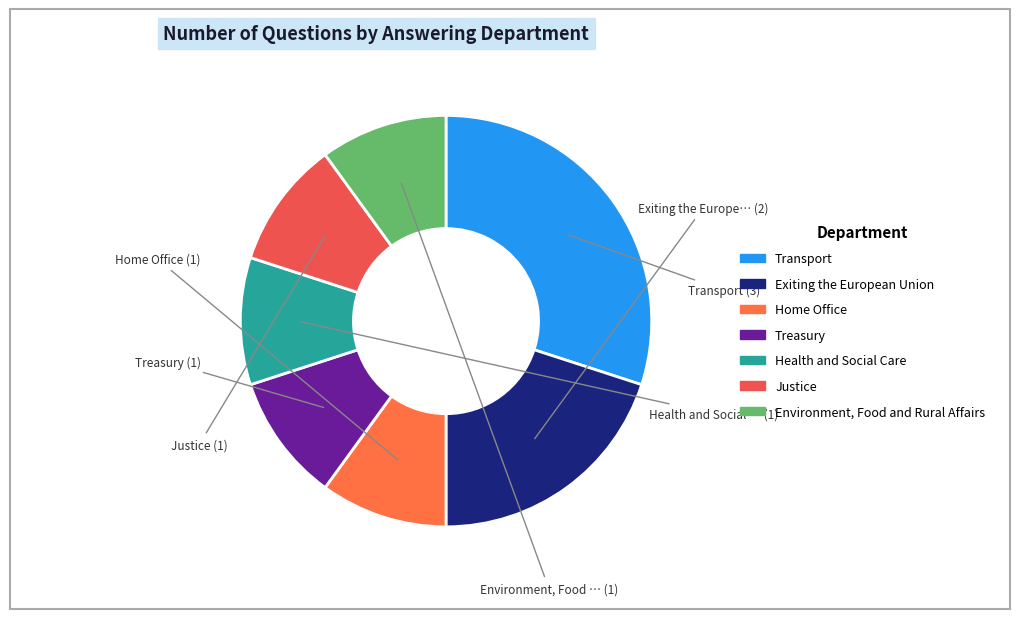

What is the total percentage of Health and Social Care and Treasury?

20.0%